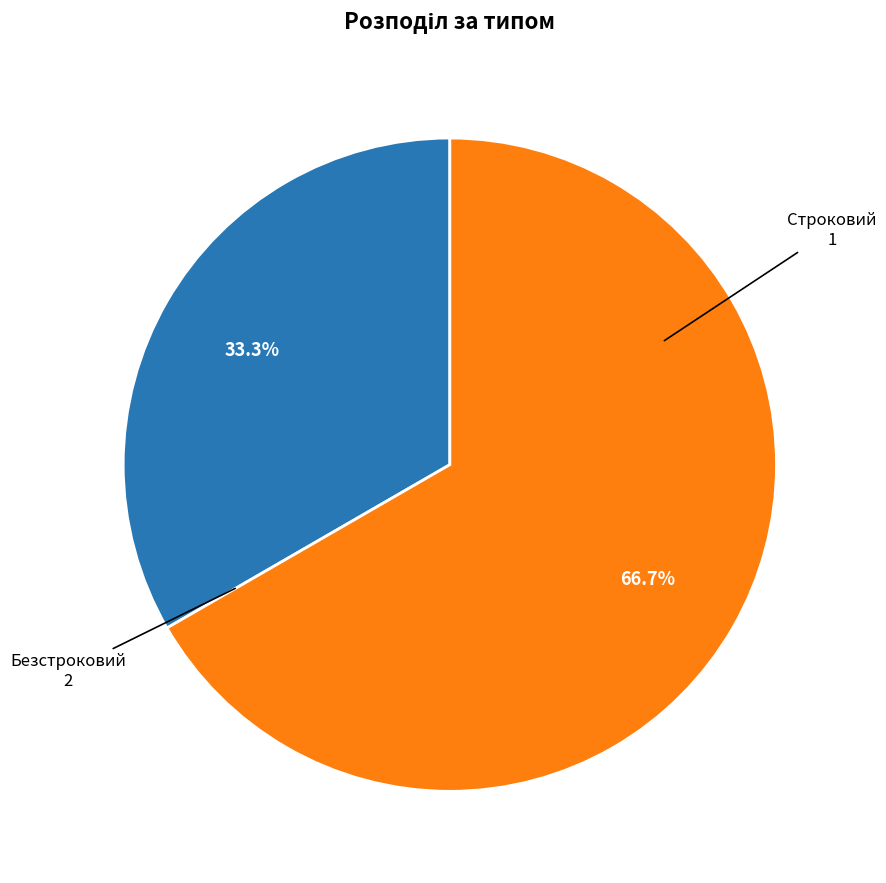

To the nearest percent, what is the difference between the largest and smallest slice percentages?

33%